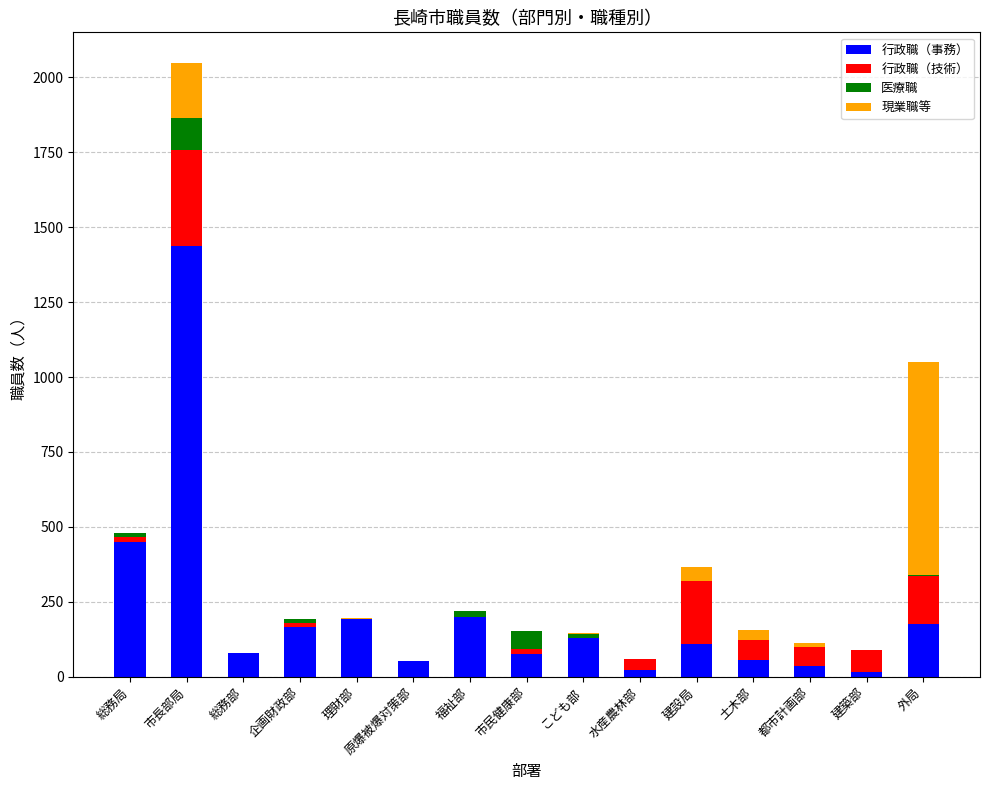

Are the bars grouped side by side (vs. stacked)?

No